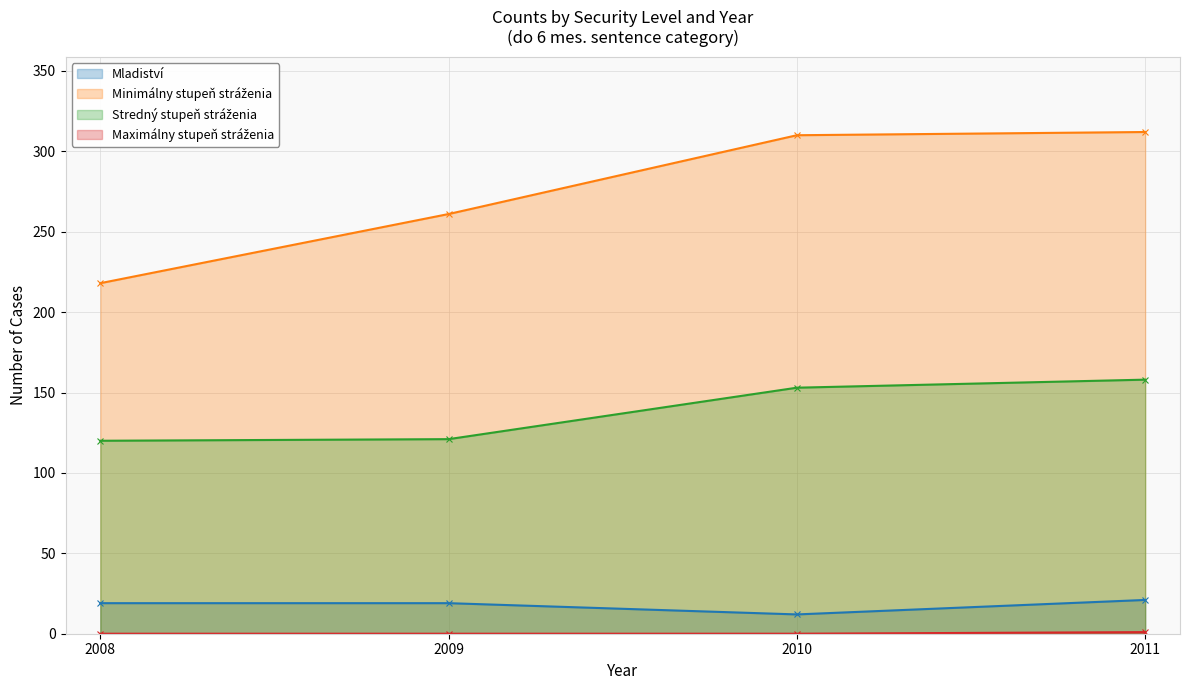

Reading right to left, what are all the values shown in this chart?

Mladiství: 21	12	19	19
Minimálny stupeň stráženia: 312	310	261	218
Stredný stupeň stráženia: 158	153	121	120
Maximálny stupeň stráženia: 1	0	0	0